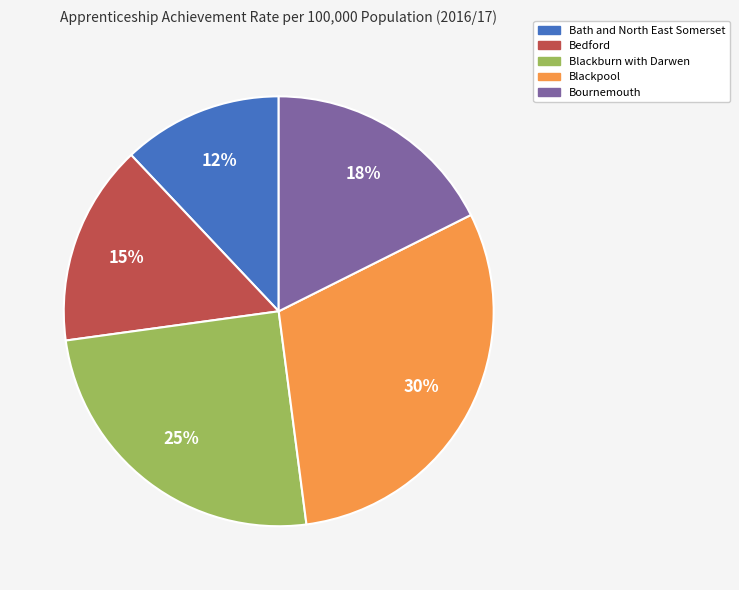

What is the ratio of the value at Blackpool to the value at Blackburn with Darwen?

1.2